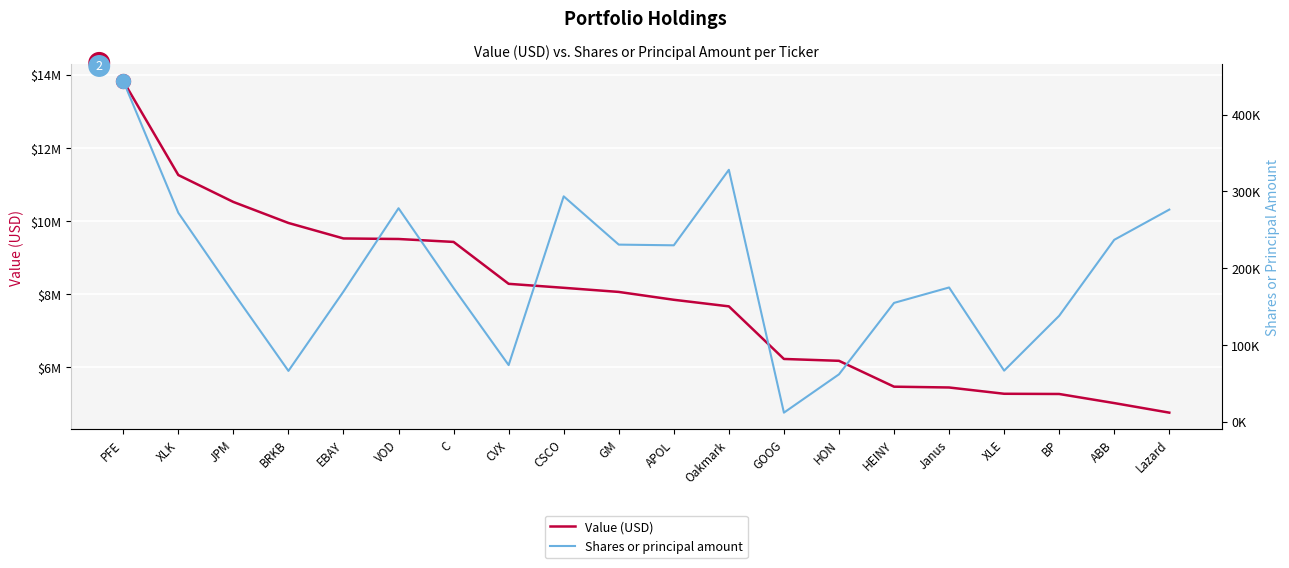

Between GOOG and HEINY, which series saw the biggest shift?

Value (USD)